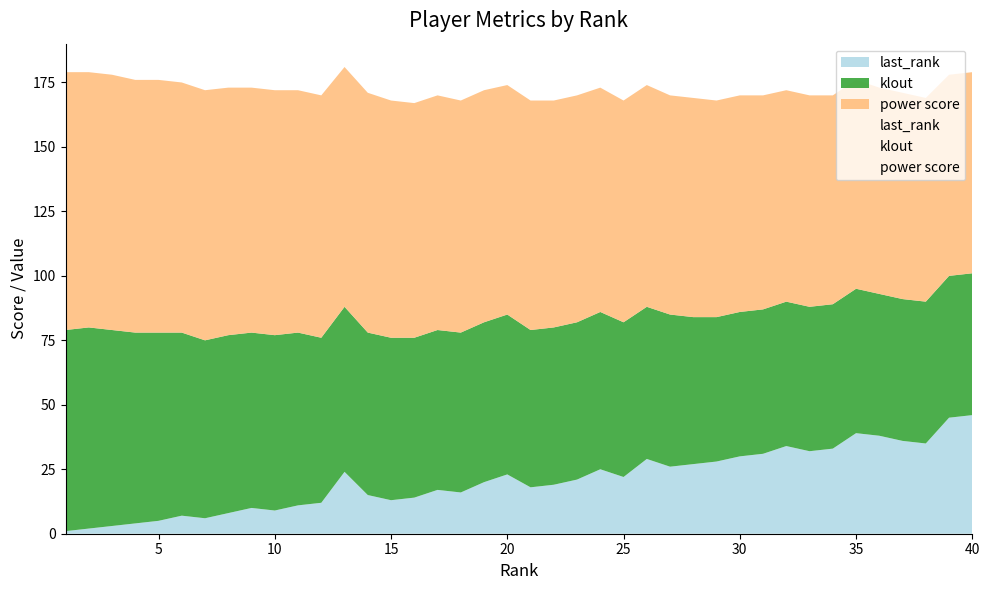

What value does the klout series have at 2, to the nearest 5?

80